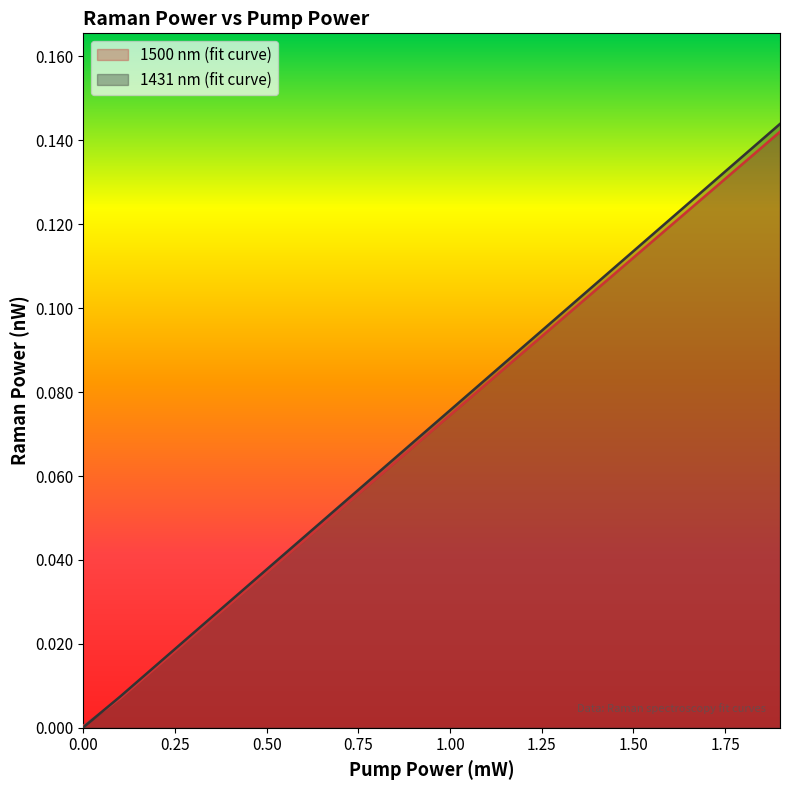

What is the maximum value for 1500 nm (fit curve)?

0.1